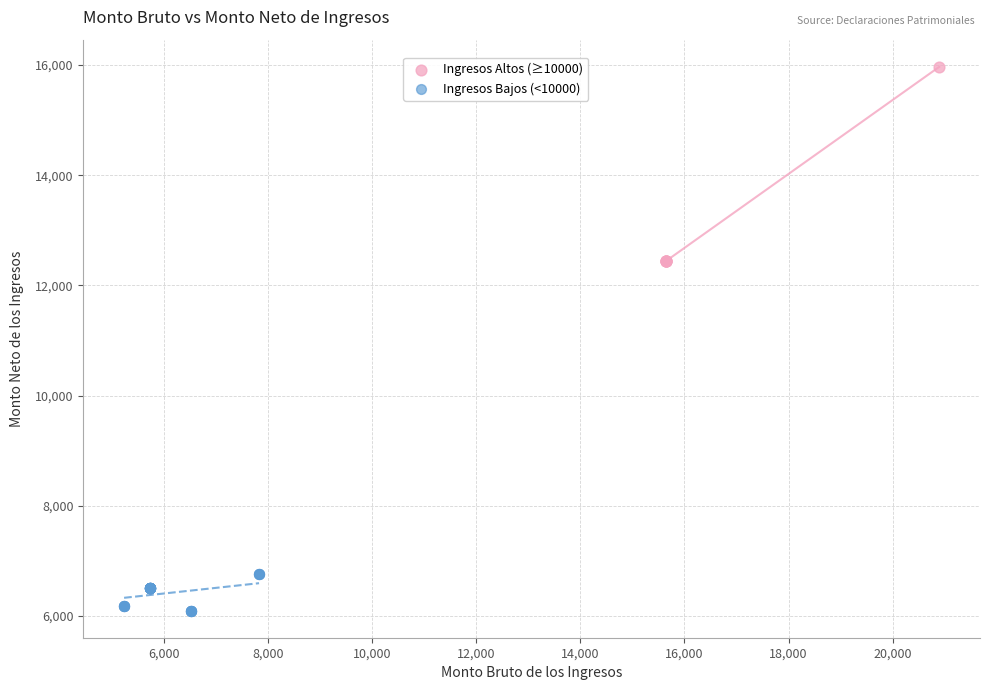

Which series has the widest spread of Y values?

Ingresos Altos (≥10000)